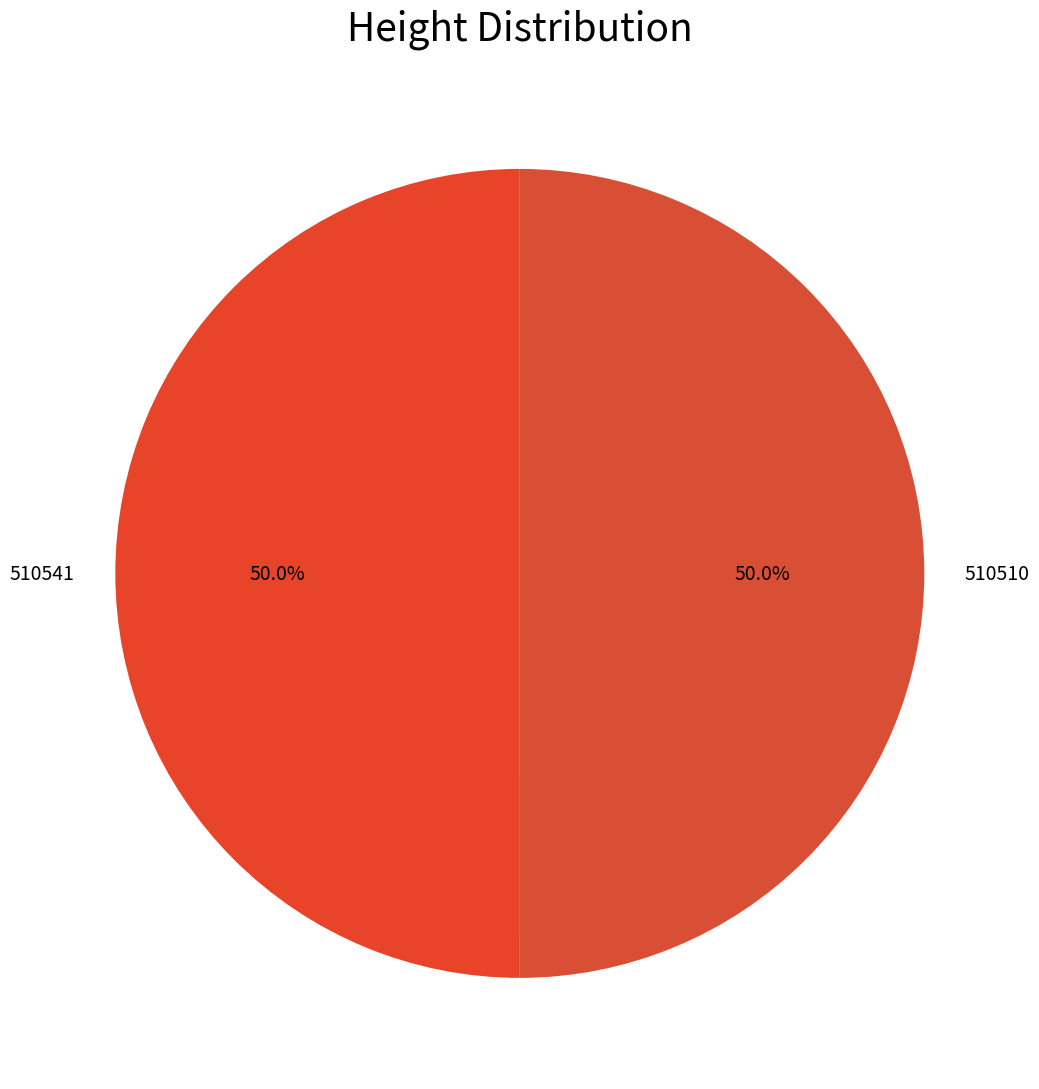

To the nearest percent, what is the combined percentage of 510541 and 510510?

100%